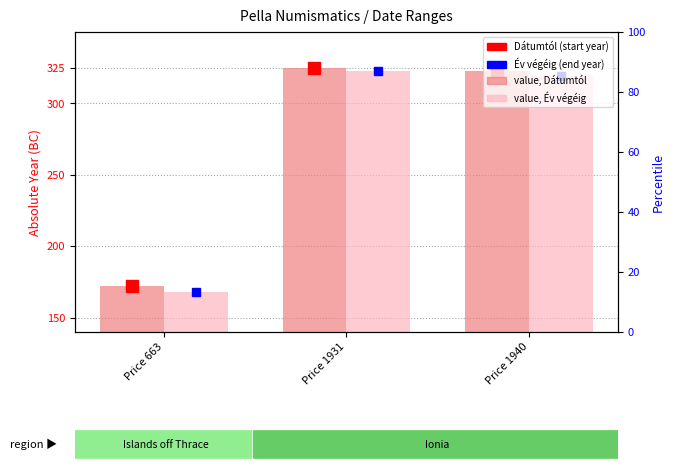

At which category is the sum across all series the highest?

Price 1931